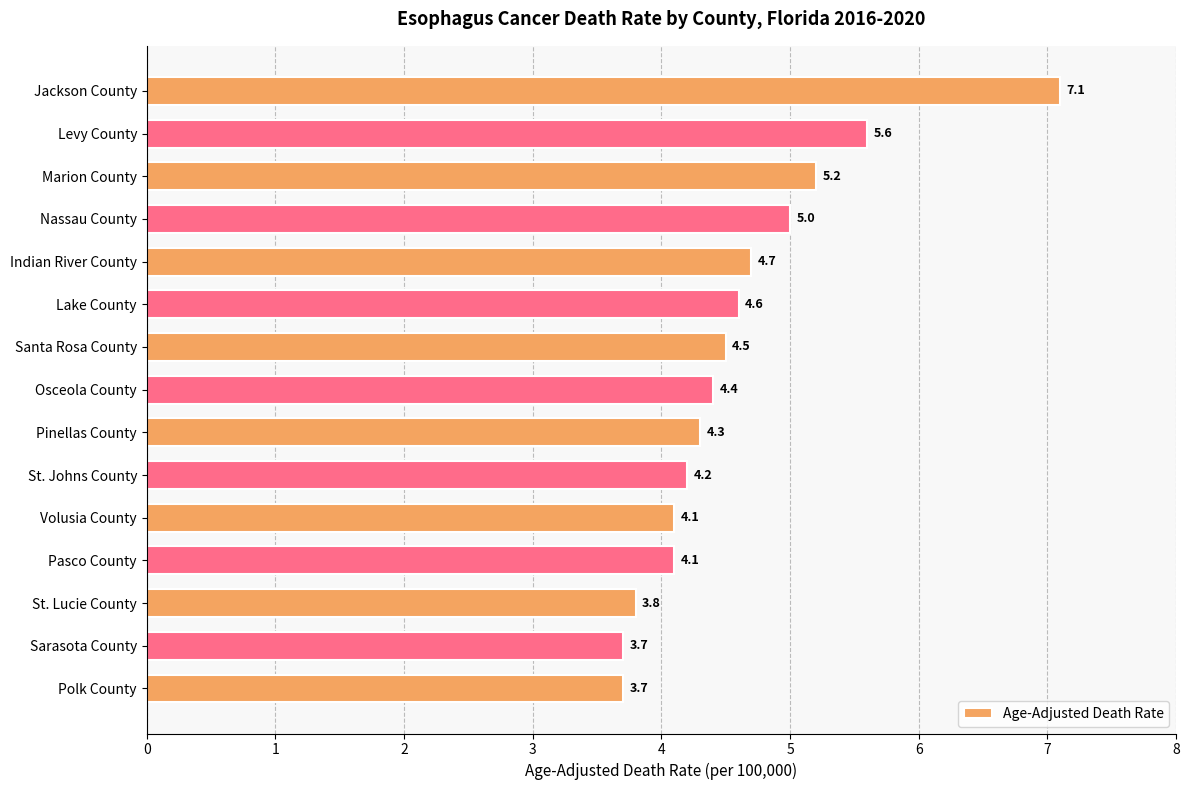

Which category has the highest value across all series?

Jackson County